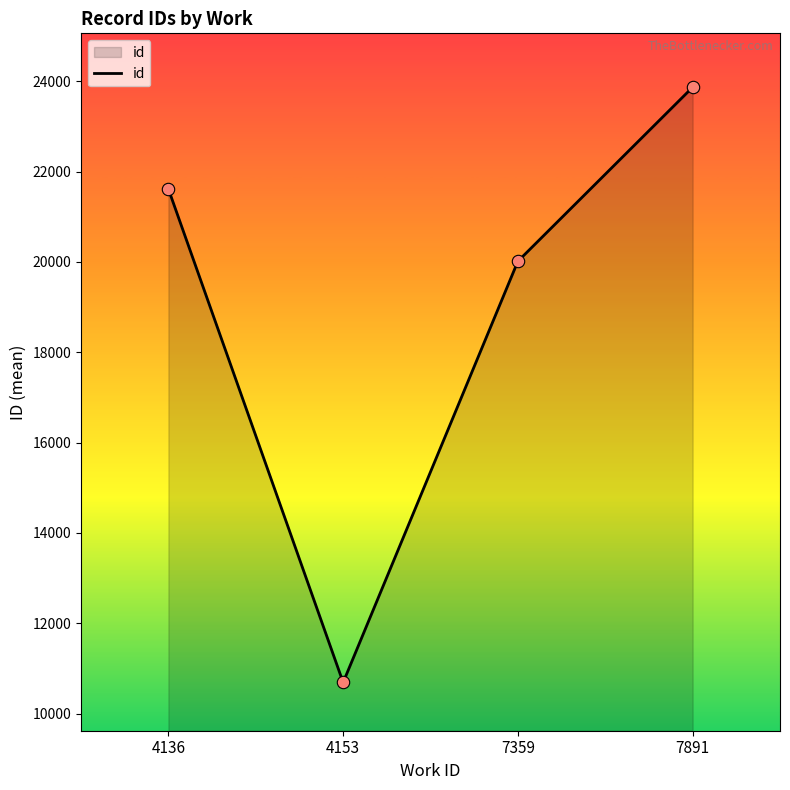

Which has a higher value, 4153 or 4136?

4136